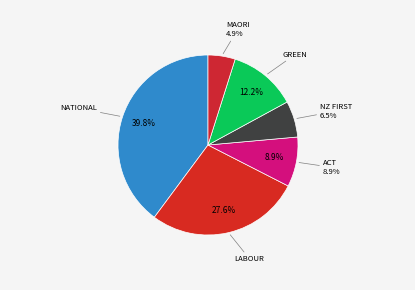

What percentage is the Maori slice, to the nearest percent?

5%